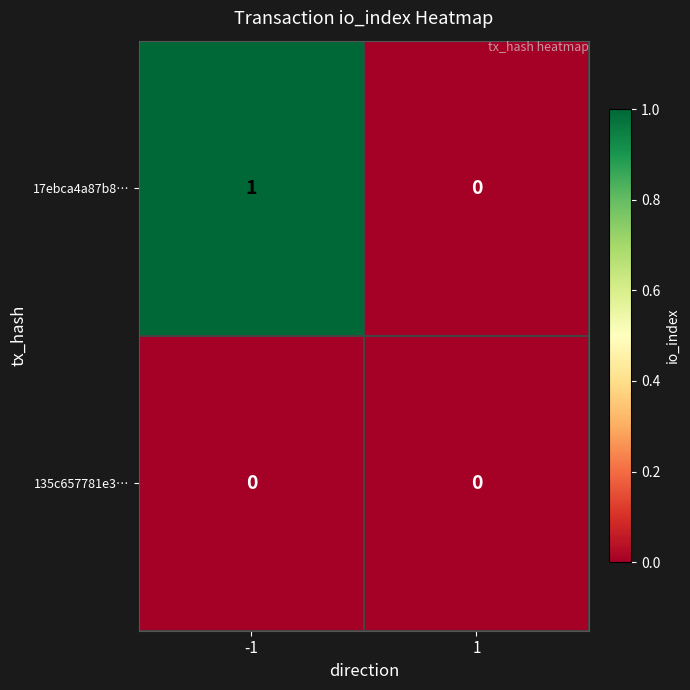

List the series in order of their overall mean, lowest first.

135c657781e3…, 17ebca4a87b8…